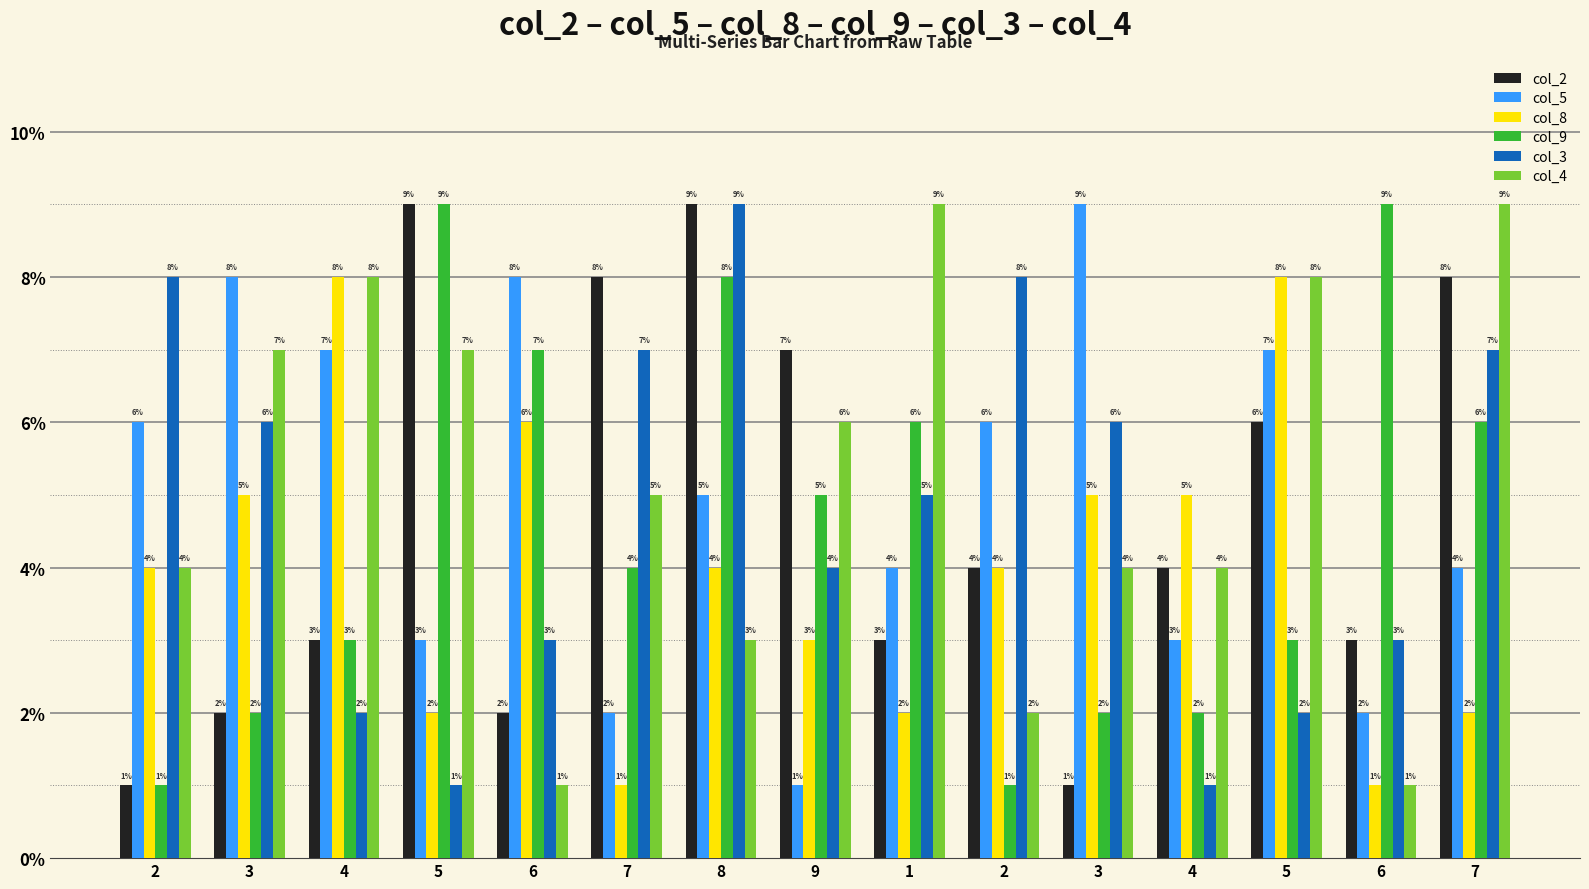

Rank the categories by col_3 value from lowest to highest.

5, 4, 4, 5, 6, 6, 9, 1, 3, 3, 7, 7, 2, 2, 8